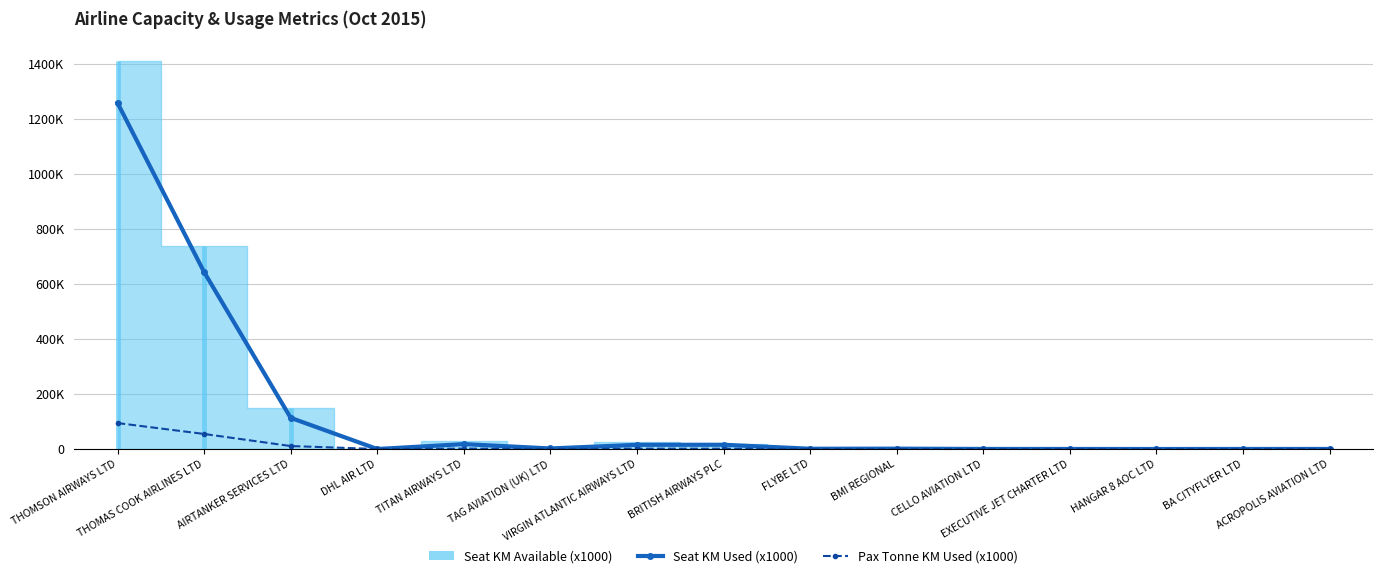

Rank the categories by seat_km_used_x1000 value from lowest to highest.

DHL AIR LTD, HANGAR 8 AOC LTD, EXECUTIVE JET CHARTER LTD, BA CITYFLYER LTD, ACROPOLIS AVIATION LTD, CELLO AVIATION LTD, FLYBE LTD, BMI REGIONAL, TAG AVIATION (UK) LTD, VIRGIN ATLANTIC AIRWAYS LTD, BRITISH AIRWAYS PLC, TITAN AIRWAYS LTD, AIRTANKER SERVICES LTD, THOMAS COOK AIRLINES LTD, THOMSON AIRWAYS LTD